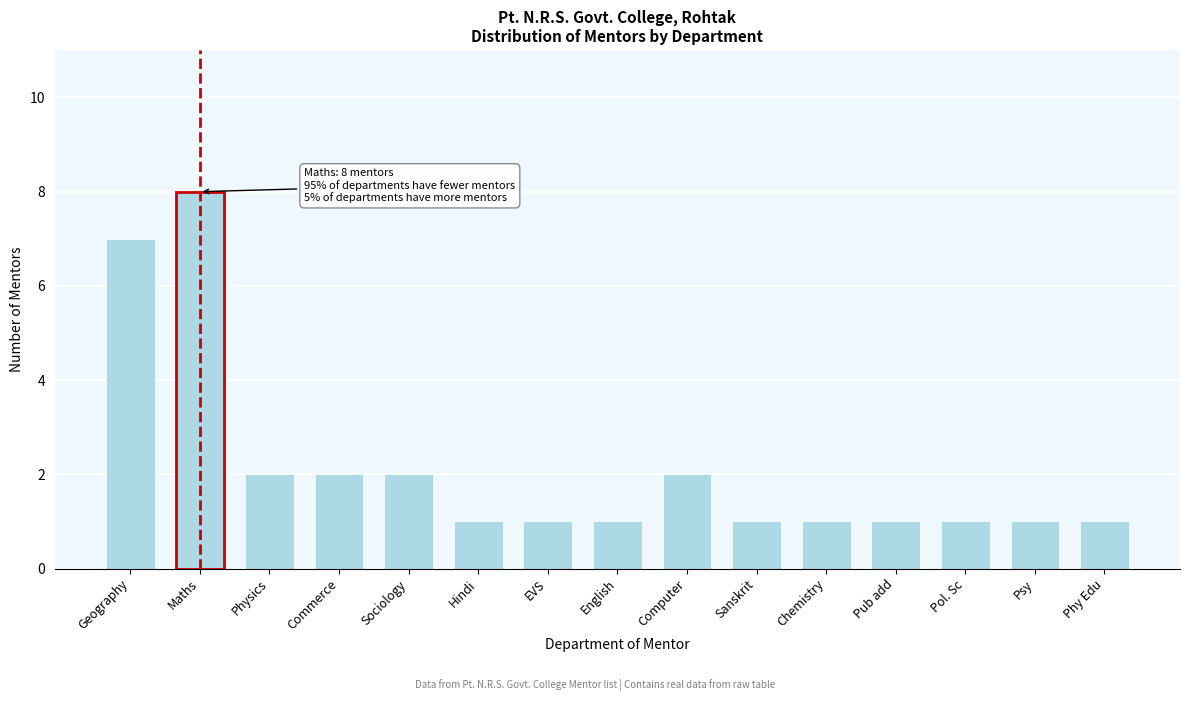

Reading left to right, what are all the values shown in this chart?

Geography=7	Maths=8	Physics=2	Commerce=2	Sociology=2	Hindi=1	EVS=1	English=1	Computer=2	Sanskrit=1	Chemistry=1	Pub add=1	Pol. Sc=1	Psy=1	Phy Edu=1